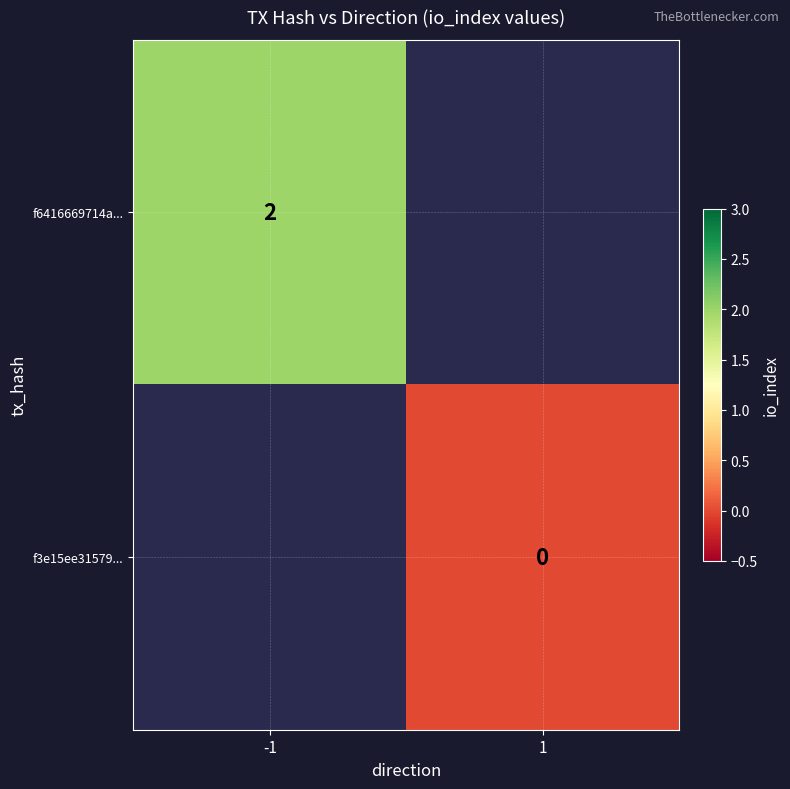

Is it true that f6416669714a... equals 1 at -1?

False